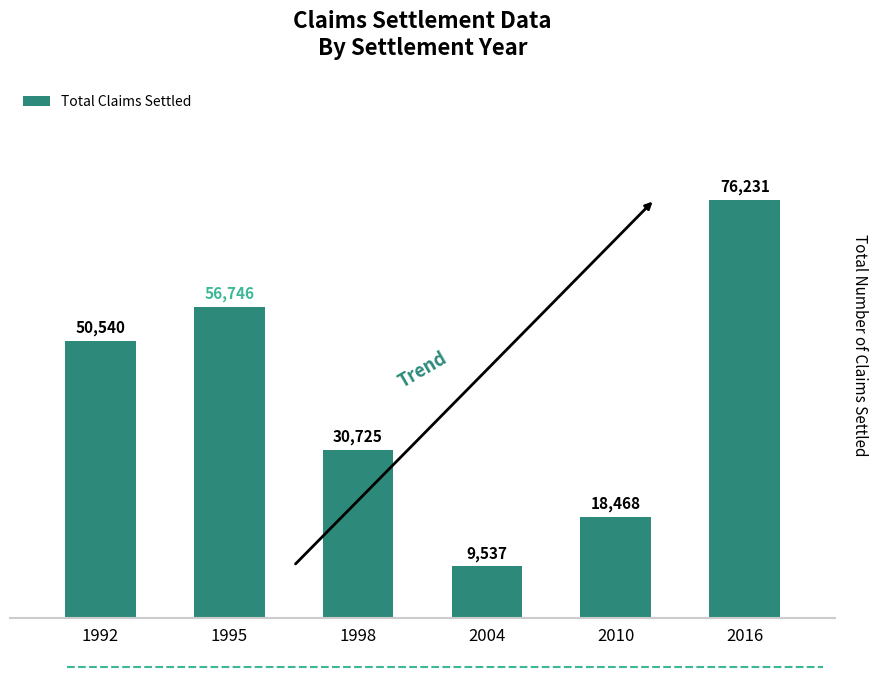

Rank the categories by value from lowest to highest.

2004, 2010, 1998, 1992, 1995, 2016